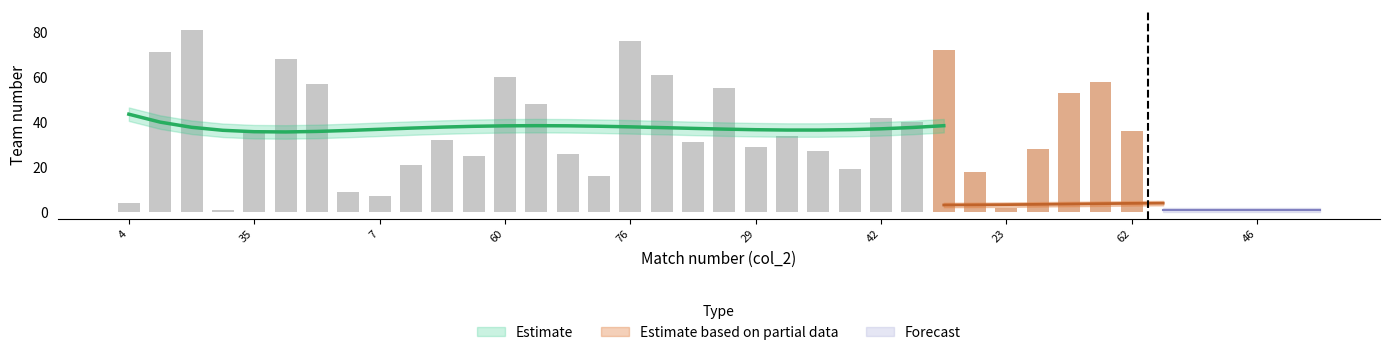

Read the Forecast value at 68.

1